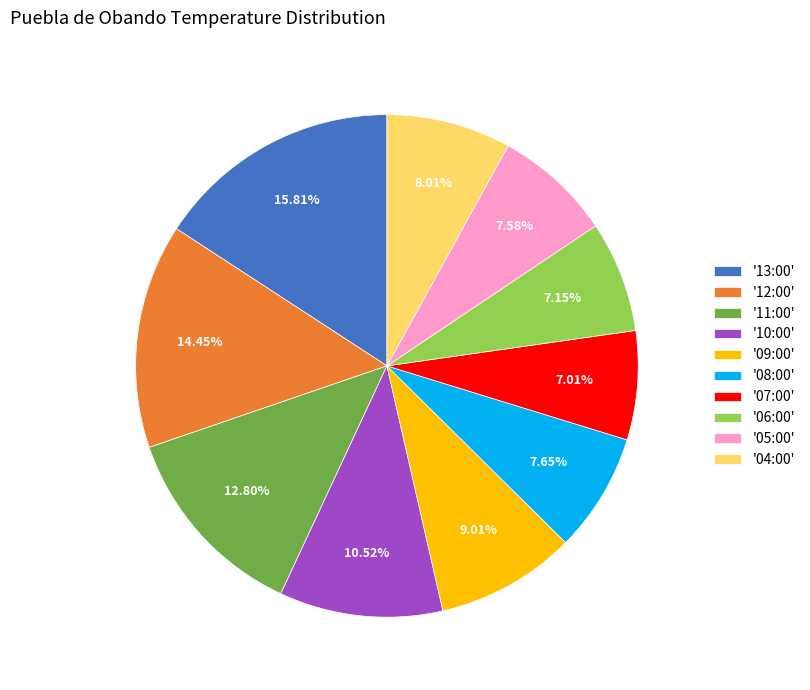

Count the number of slices in the pie.

10